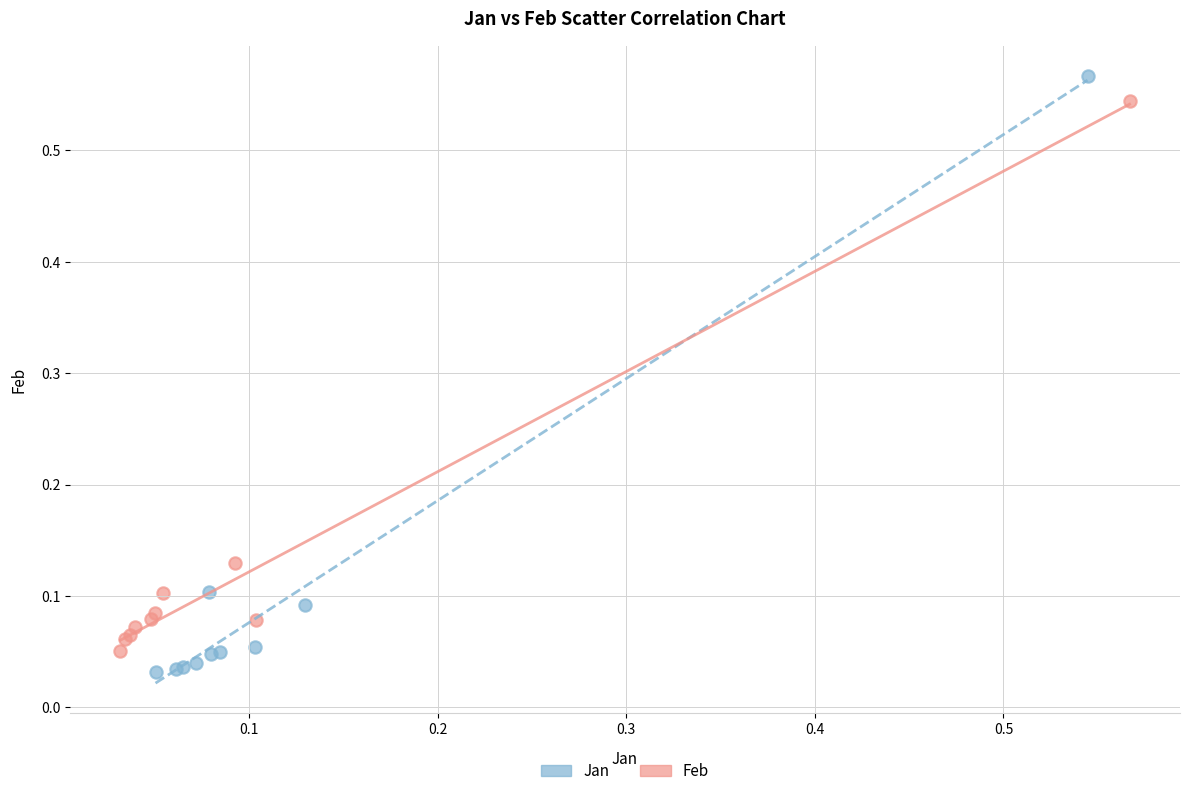

Which series has the widest spread of Y values?

Jan